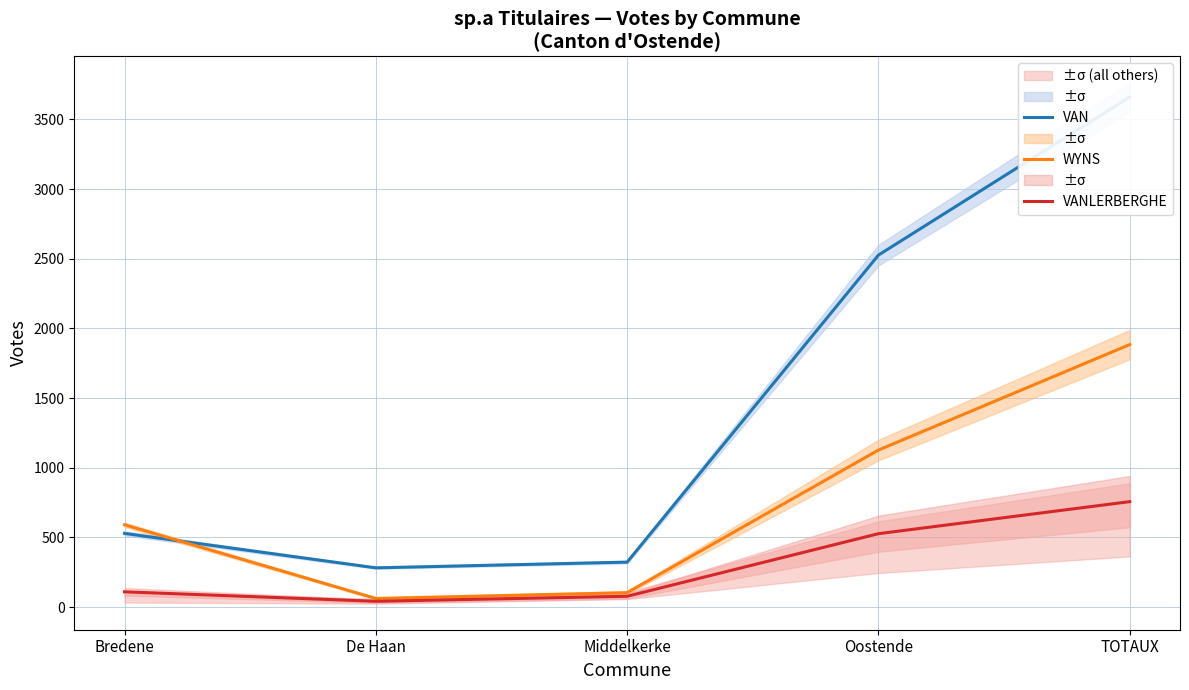

The VAN series shows 187 at Bredene. True or false?

False